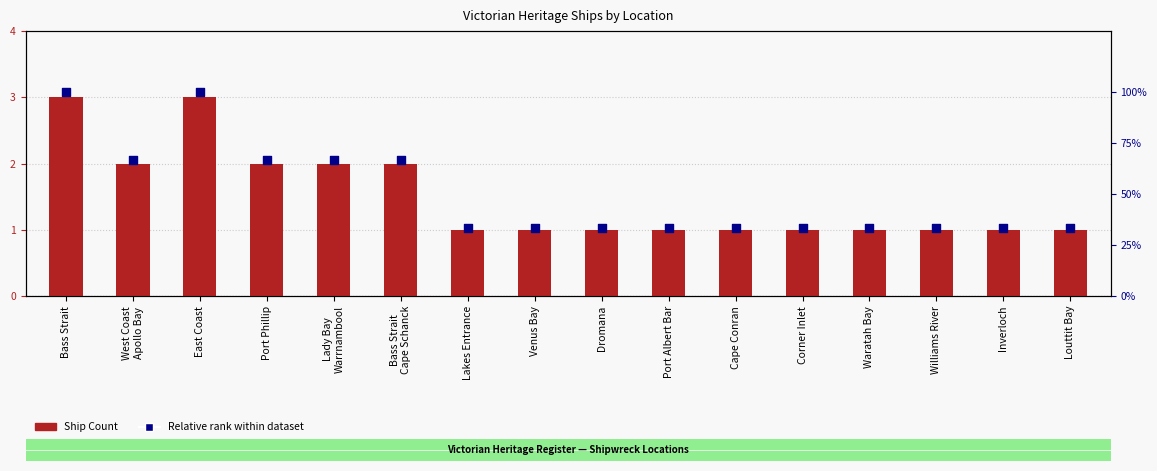

Which series has the largest Y range (max minus min)?

Ship Count